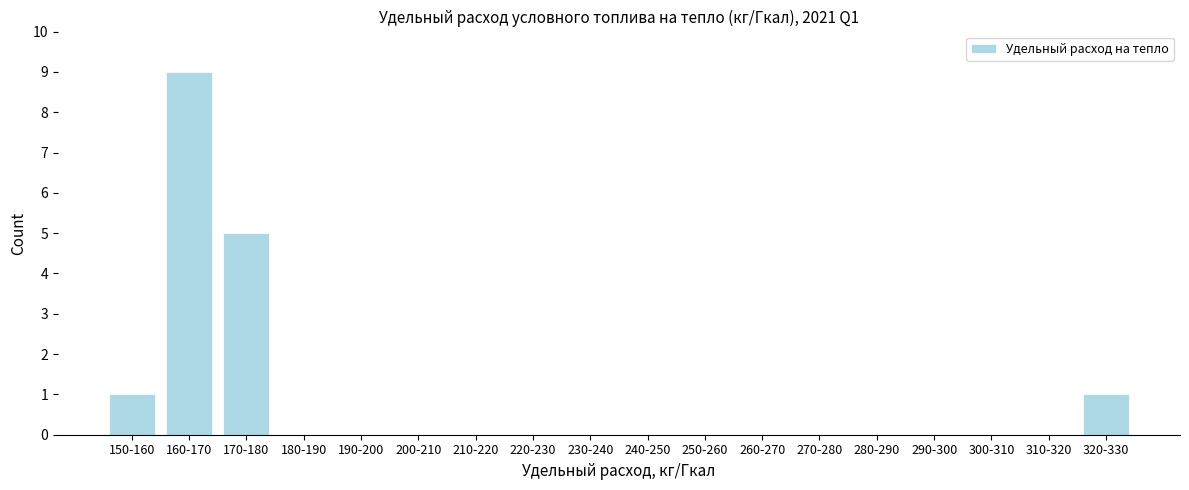

Reading left to right, transcribe all the data shown in this chart.

150-160=1	160-170=9	170-180=5	180-190=0	190-200=0	200-210=0	210-220=0	220-230=0	230-240=0	240-250=0	250-260=0	260-270=0	270-280=0	280-290=0	290-300=0	300-310=0	310-320=0	320-330=1